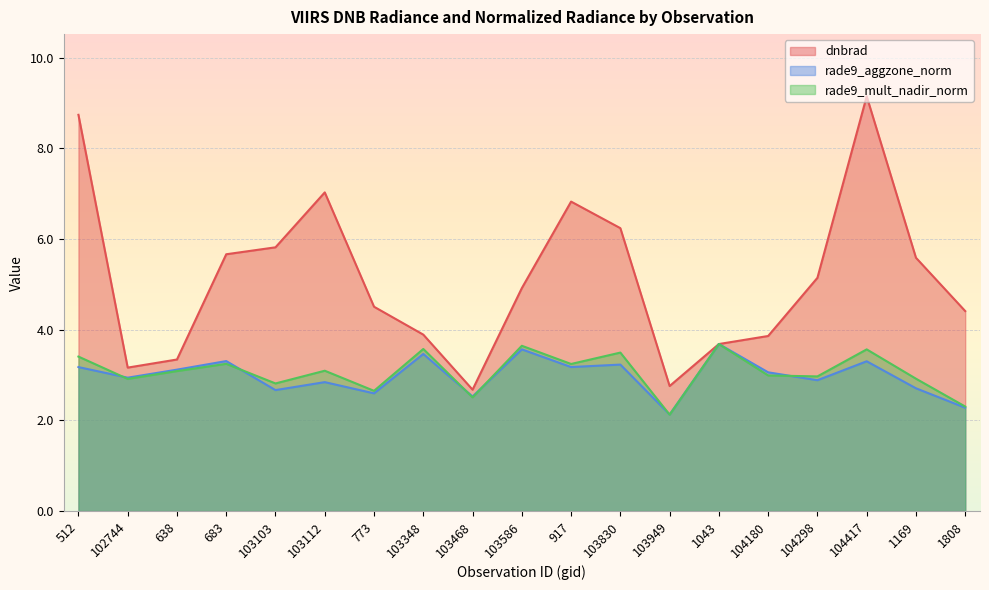

Between 104298 and 638, which is larger?

104298